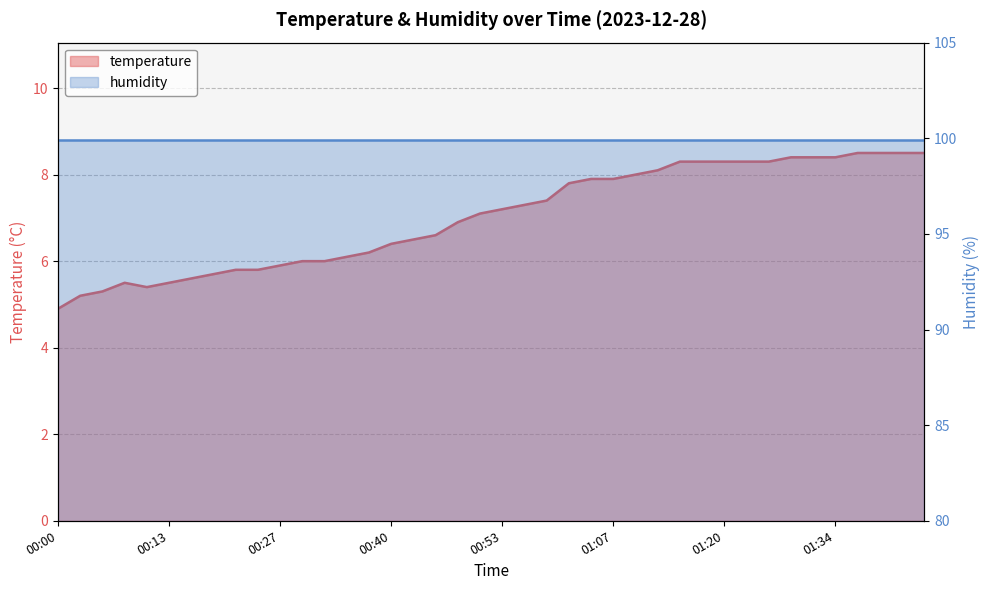

Which has a higher value, 01:28 or 00:29?

01:28